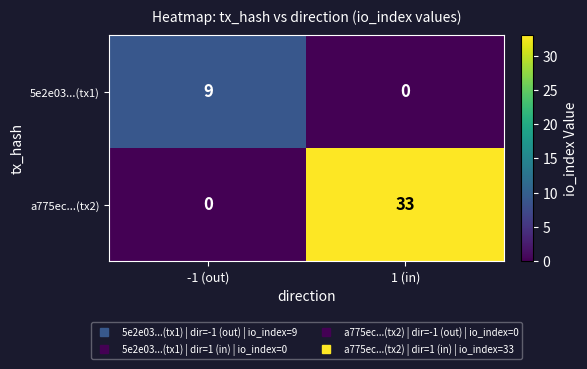

Between -1 (out) and 1 (in), which series saw the biggest shift?

a775ec...(tx2)